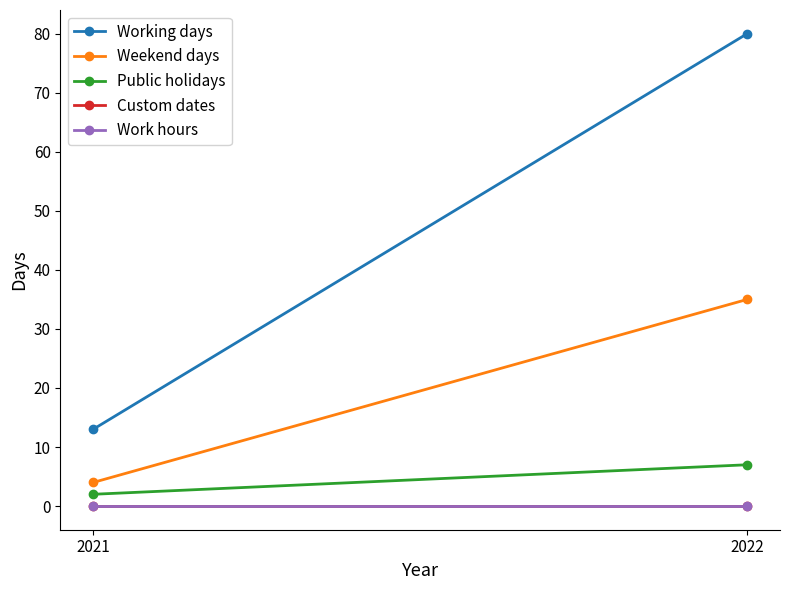

How many data points does each series have?

2